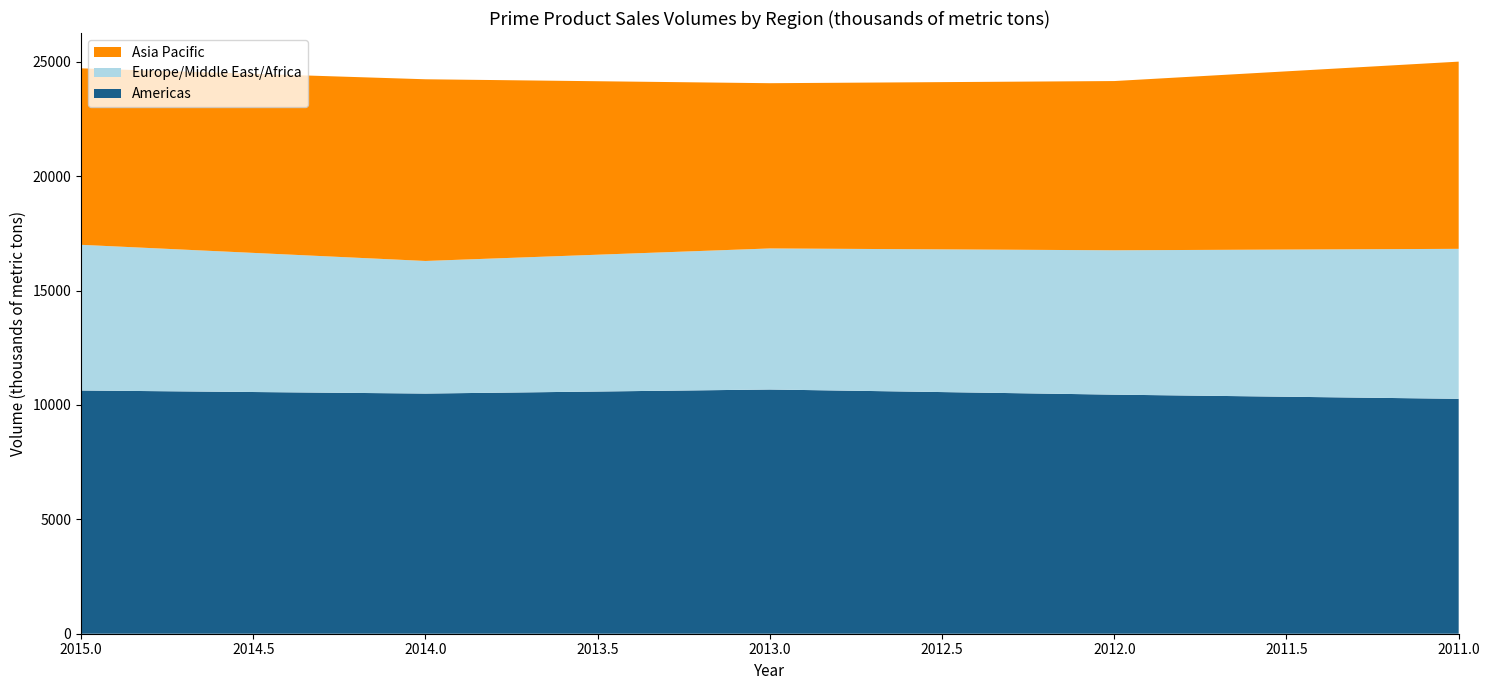

Reading left to right, transcribe all the data shown in this chart.

Americas: 10632	10498	10675	10450	10268
Europe/Middle East/Africa: 6367	5795	6165	6310	6555
Asia Pacific: 7714	7942	7223	7397	8183